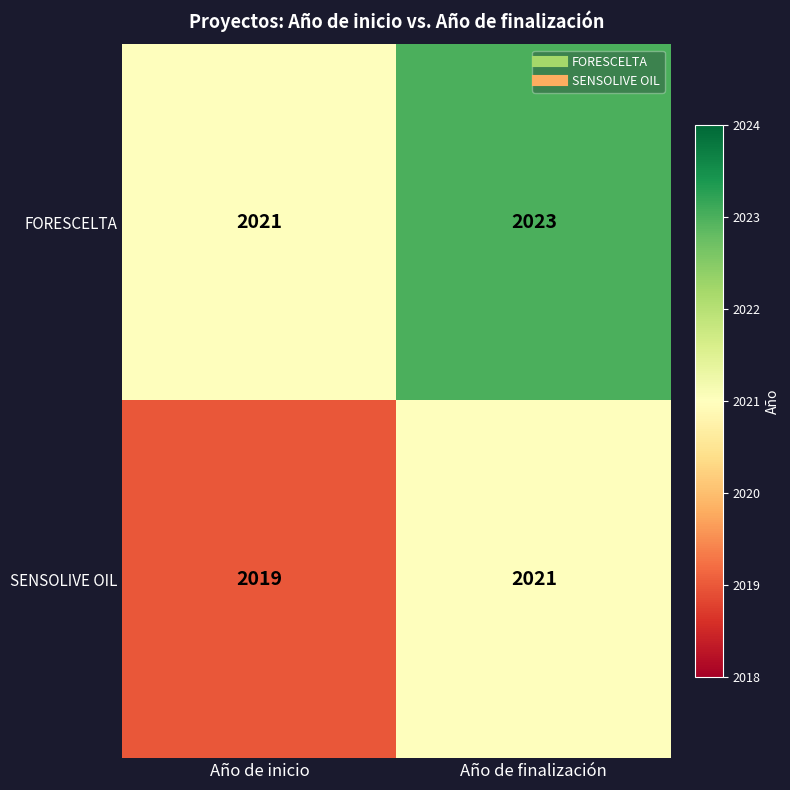

How many distinct data groups are displayed?

2